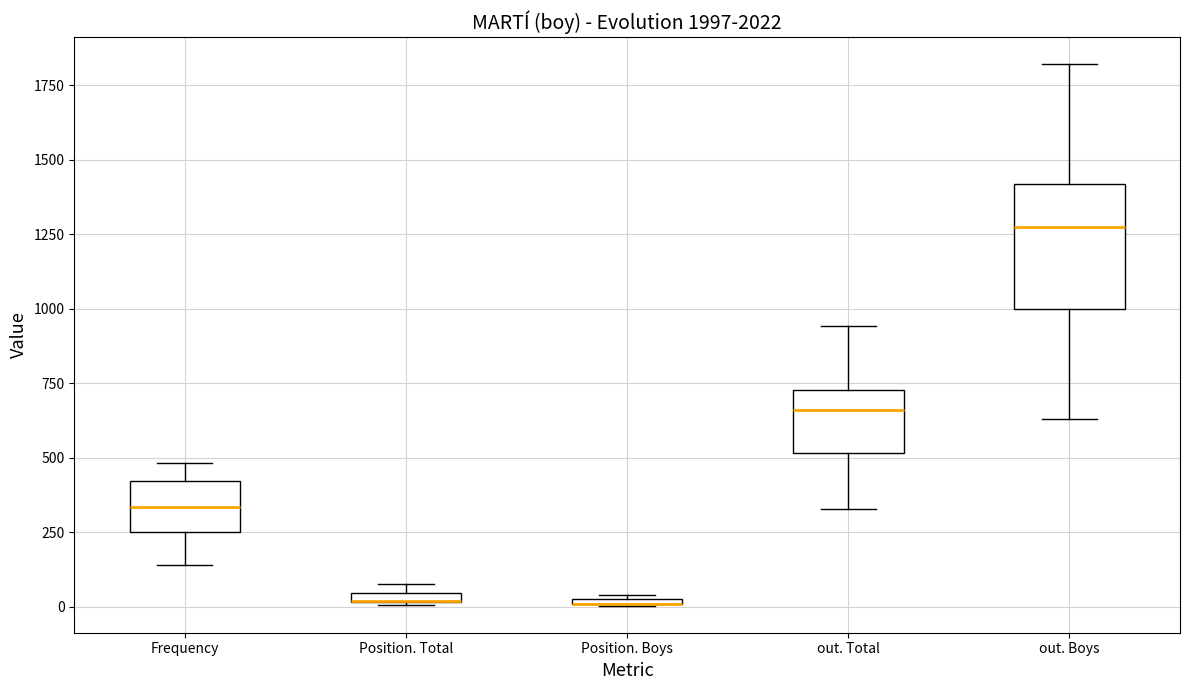

Where does the upper whisker of the box for out. Boys end on the y-axis? The values are not printed on the chart, so give them approximately, as read against the axis.

1800